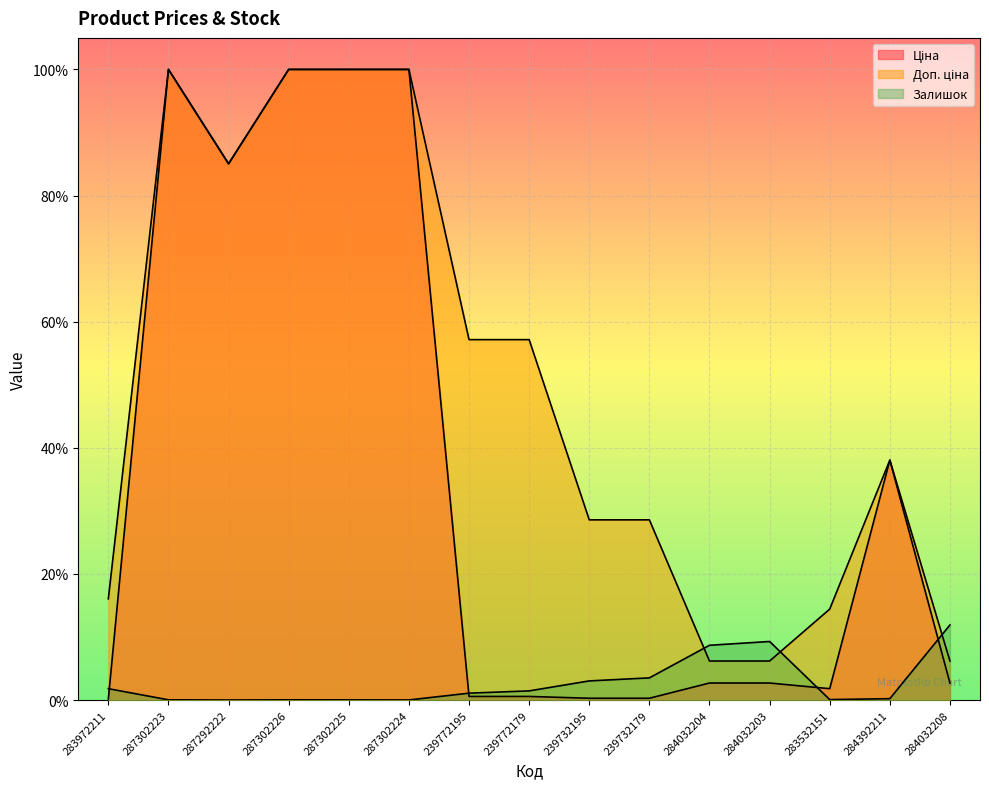

How many lines are shown in the chart?

3